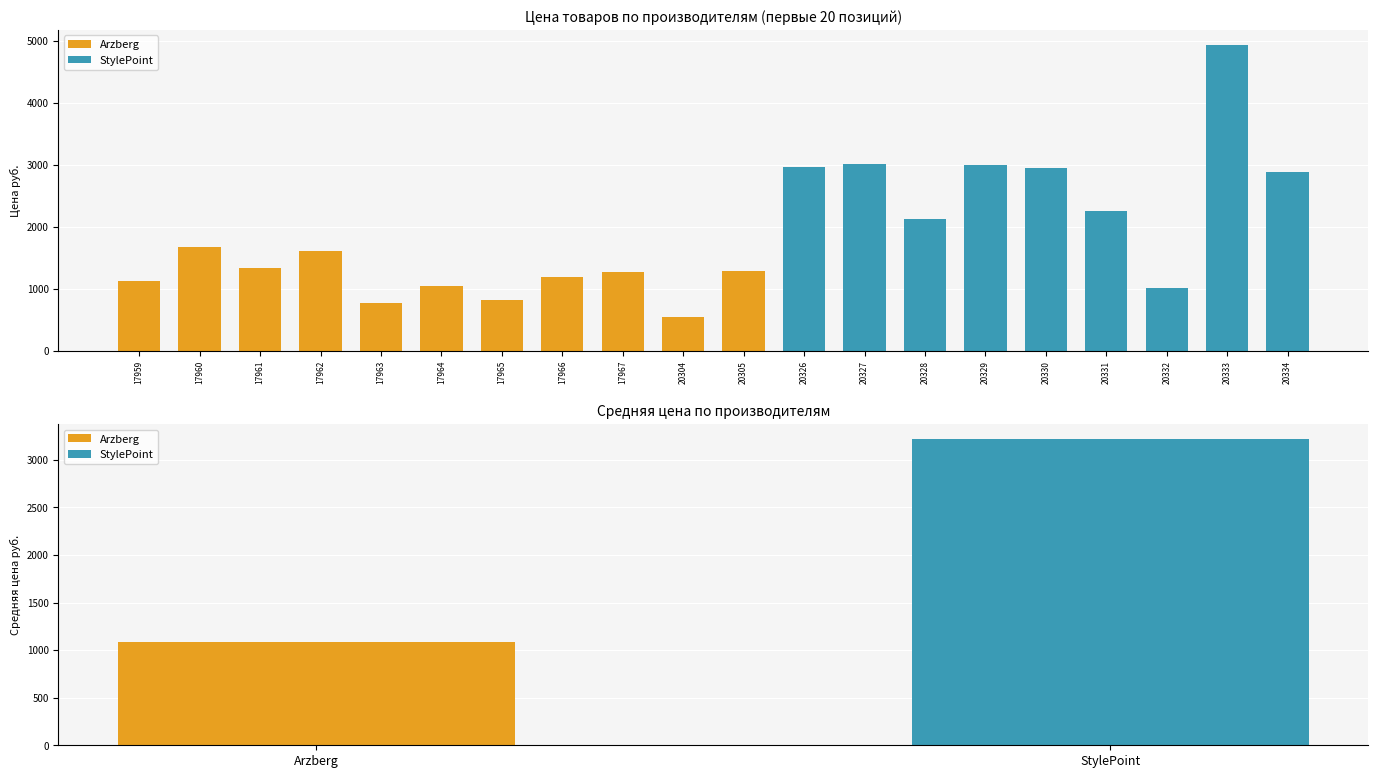

The value of Цена руб. at 20329 is 4710.2. True or false?

False